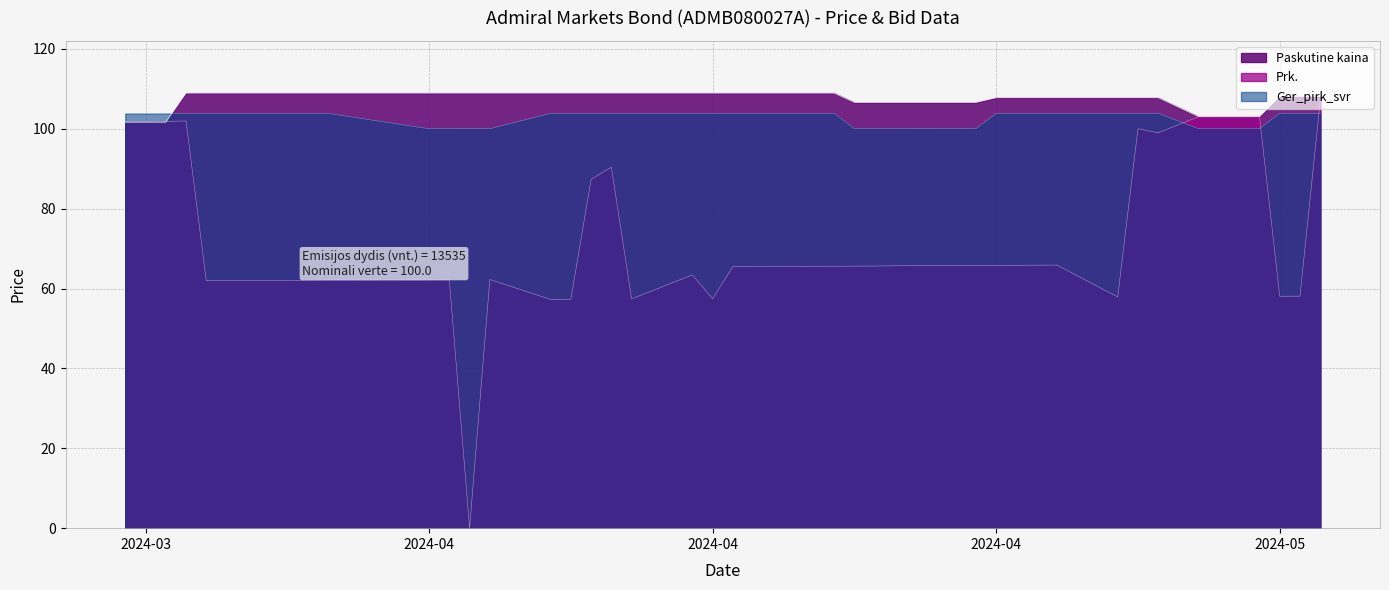

Which series ends up on top after the final intersection of Prk. and Paskutine kaina?

Paskutine kaina